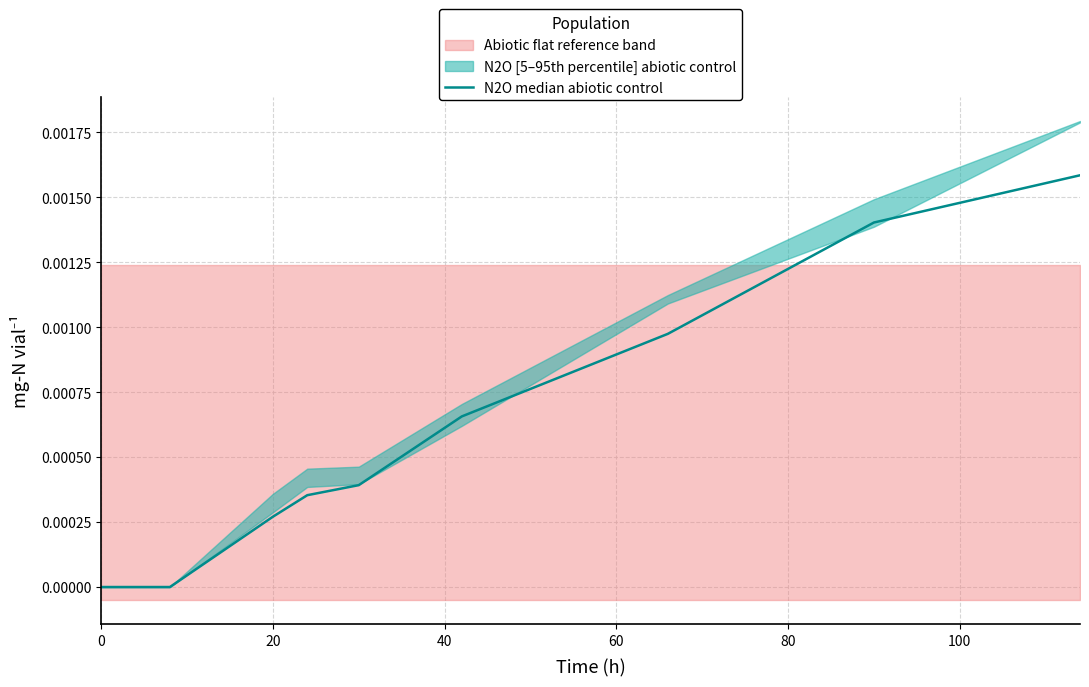

How many values are above zero?

7